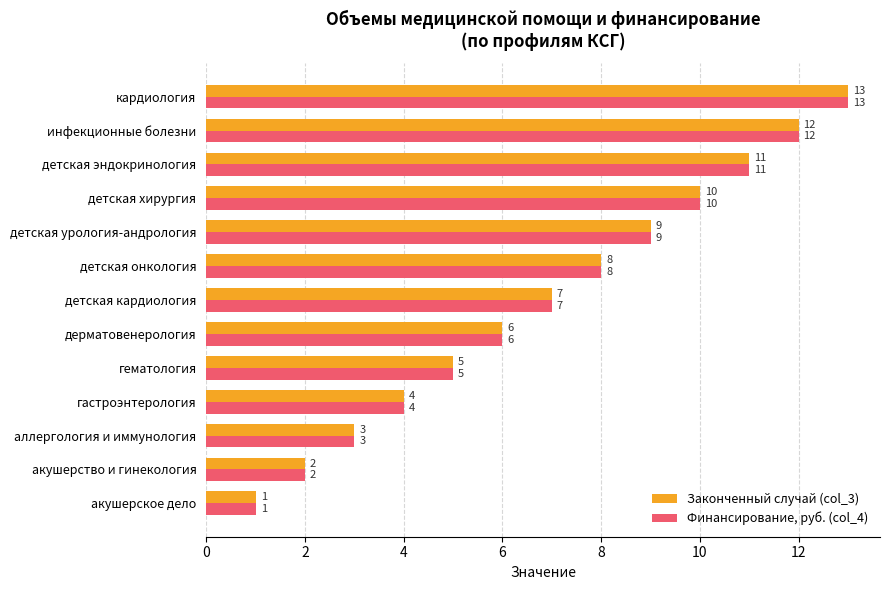

At which label is Финансирование, руб. (col_4) closest to 7?

детская кардиология